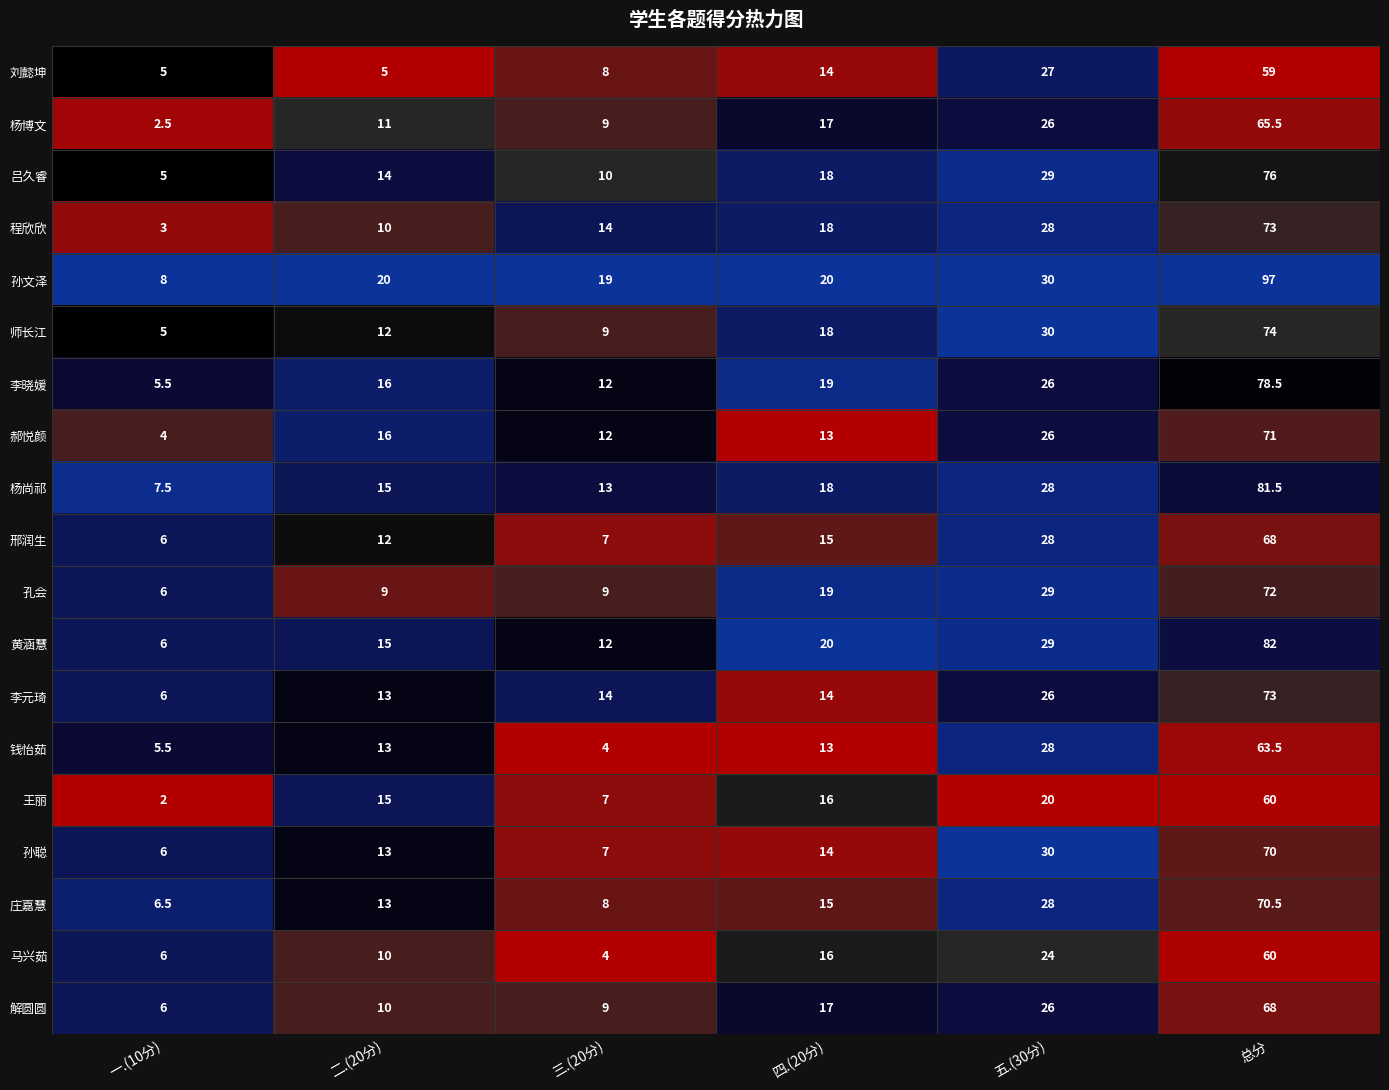

What is the approximate value of 师长江 at 一.(10分)?

5.0